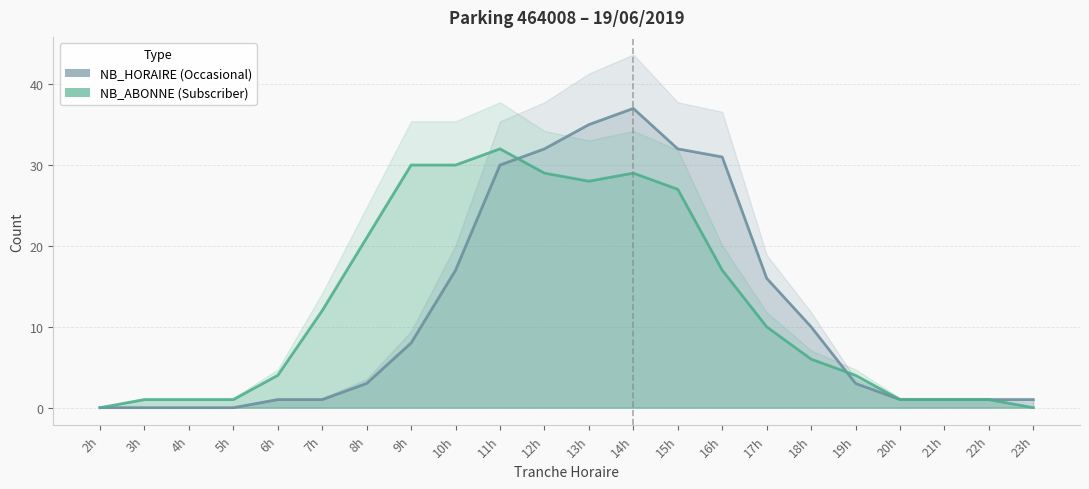

True or false: NB_ABONNE has more than 1 points higher than both neighbors.

True